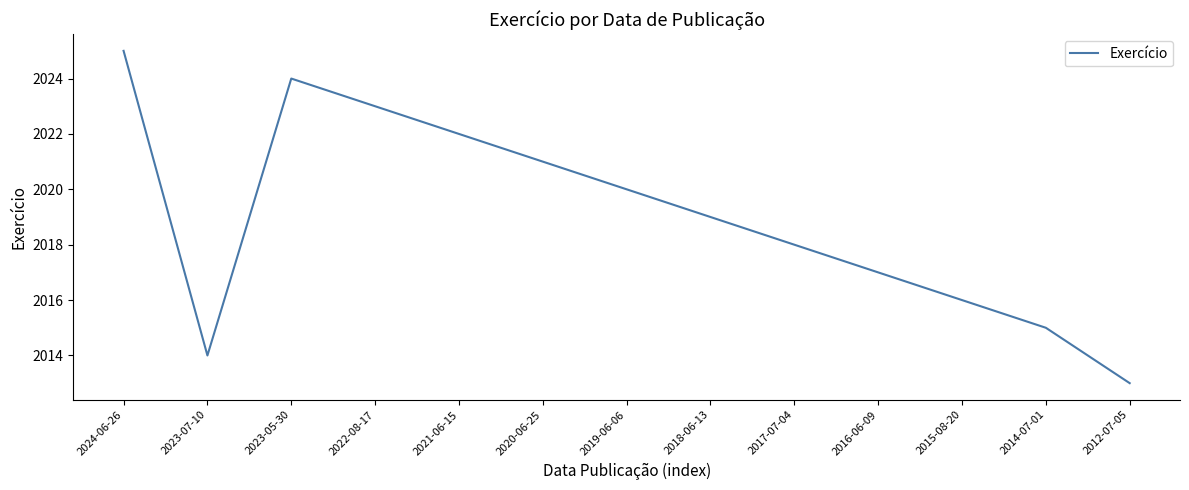

Approximately how many times larger is the value at 2012-07-05 compared to 2024-06-26?

1.0